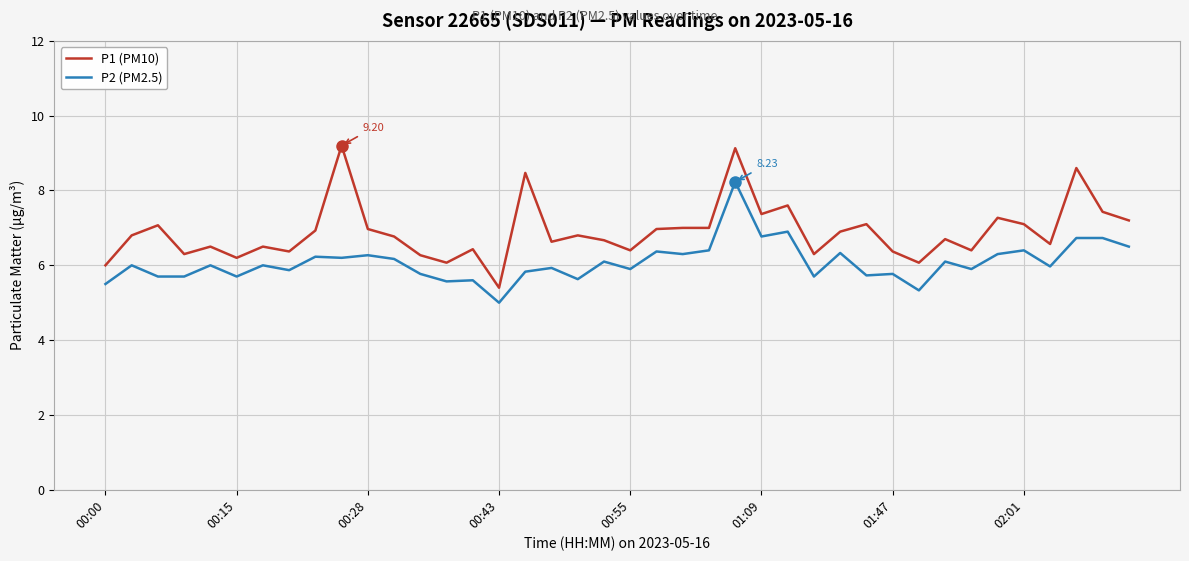

List the series in order of their overall mean, highest first.

P1 (PM10), P2 (PM2.5)